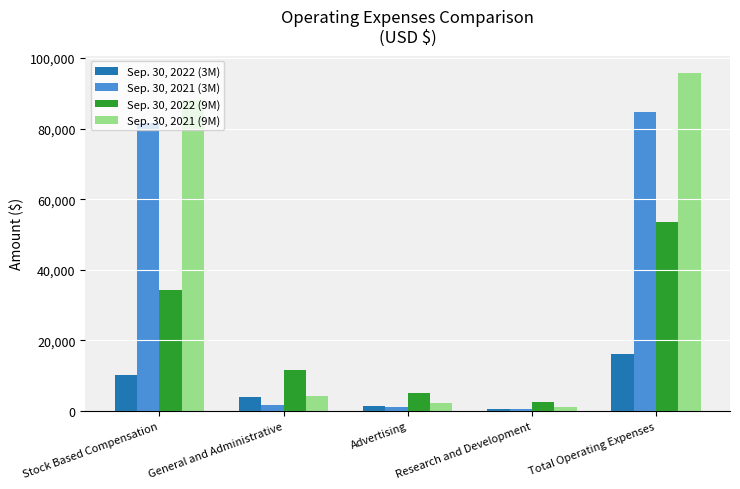

Rank the series at General and Administrative from highest to lowest value.

Sep. 30, 2022 (9M), Sep. 30, 2021 (9M), Sep. 30, 2022 (3M), Sep. 30, 2021 (3M)